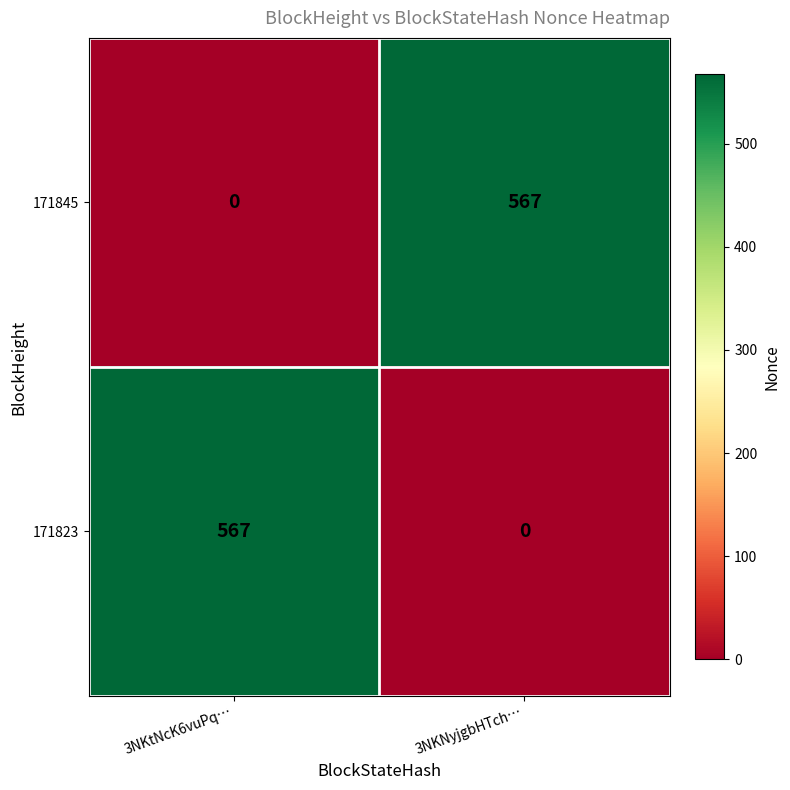

Which category has the lowest value in the 171823 series?

3NKNyjgbHTch…